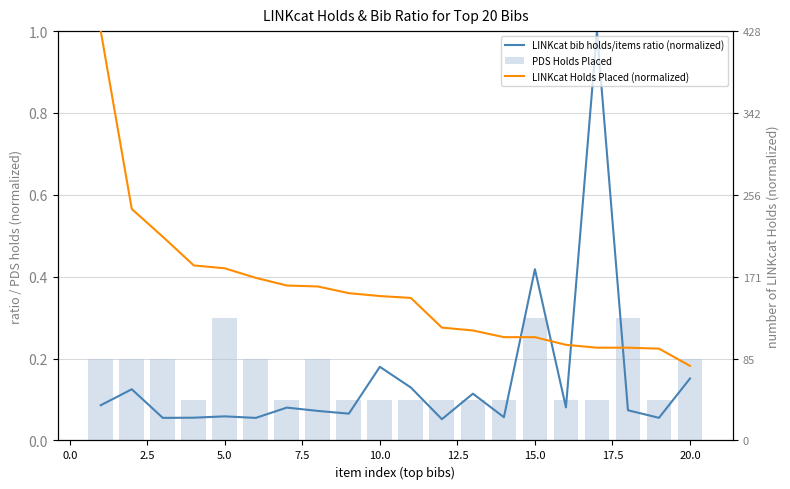

What is the sum of all PDS Holds Placed values?

3.2